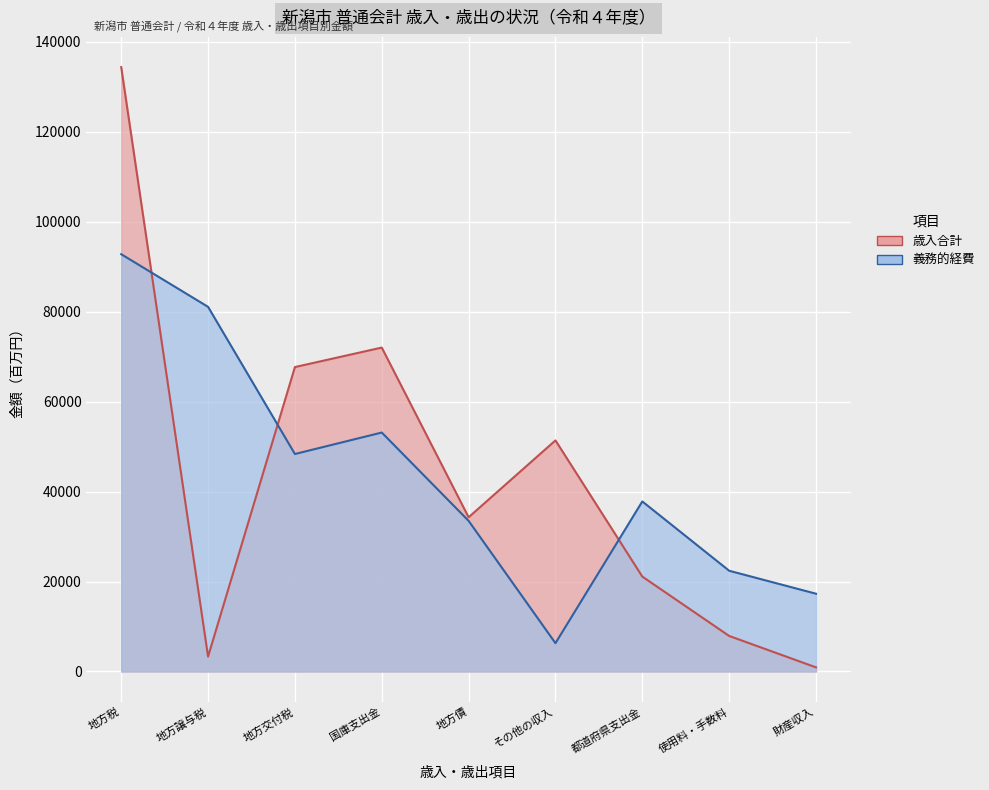

Reading right to left, list all the values displayed in this chart.

歳入合計: 財産収入=915	使用料・手数料=7902	都道府県支出金=21100	その他の収入=51382	地方債=34289	国庫支出金=72020	地方交付税=67684	地方譲与税=3311	地方税=134378
義務的経費: 財産収入=17291	使用料・手数料=22400	都道府県支出金=37809	その他の収入=6294	地方債=33496	国庫支出金=53128	地方交付税=48354	地方譲与税=81074	地方税=92780